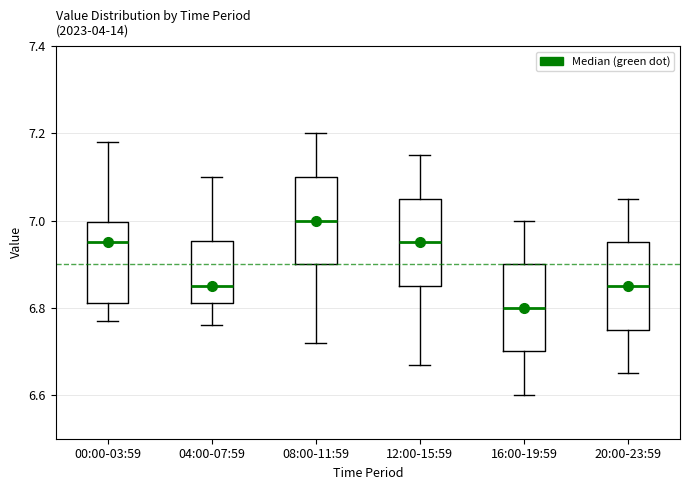

Which box has the highest median line?

08:00-11:59